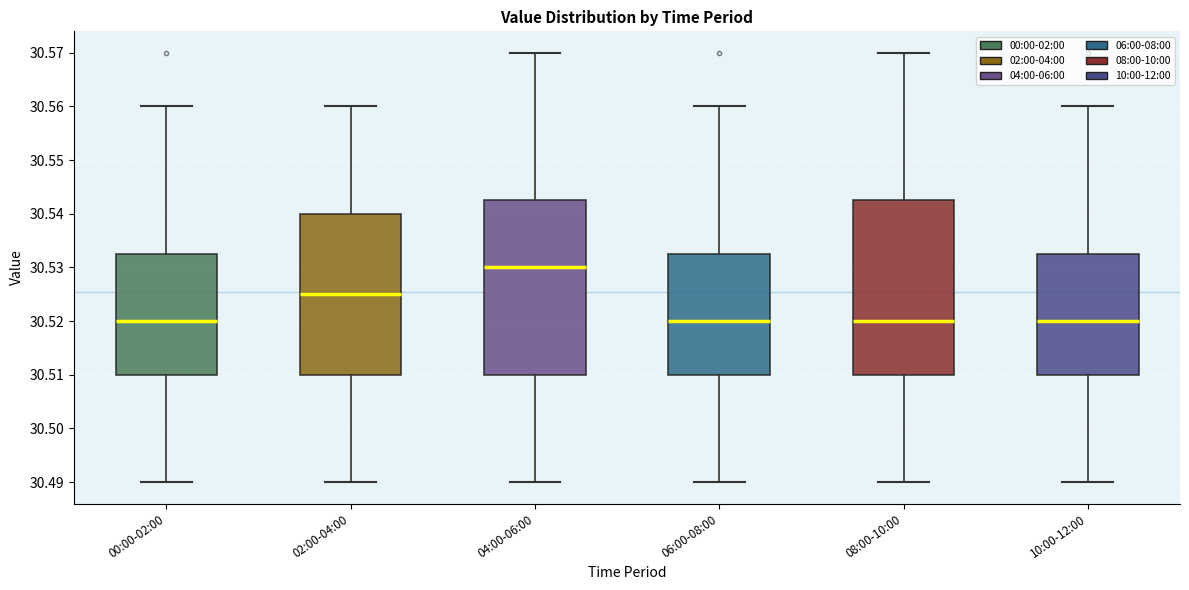

Where is the upper edge of the box for 06:00-08:00 on the y-axis? The values are not printed on the chart, so give them approximately, as read against the axis.

30.533